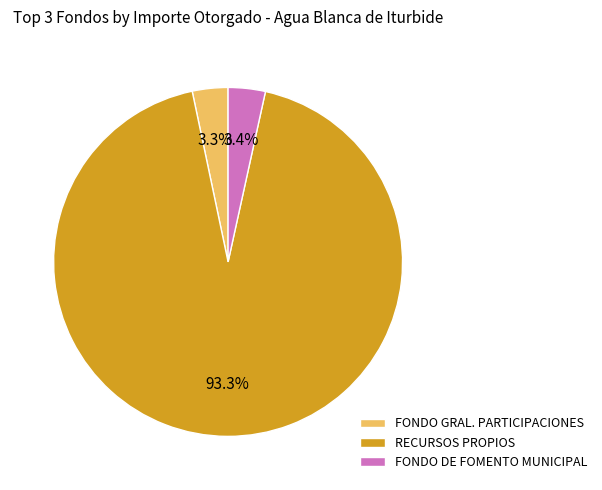

Which slice is the largest?

RECURSOS PROPIOS